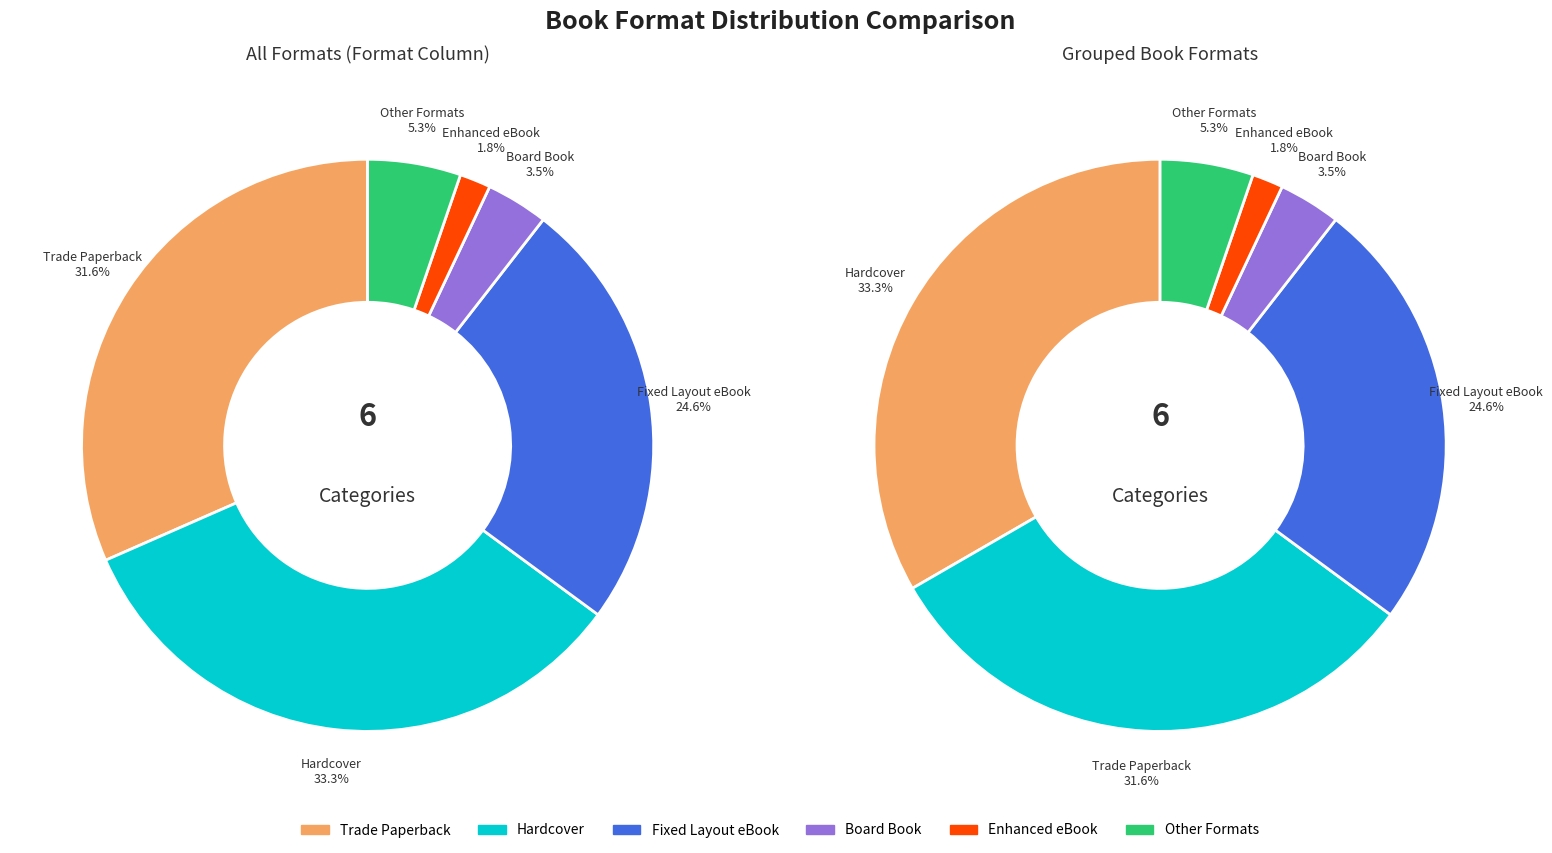

Which category has the biggest portion of the pie?

Hardcover